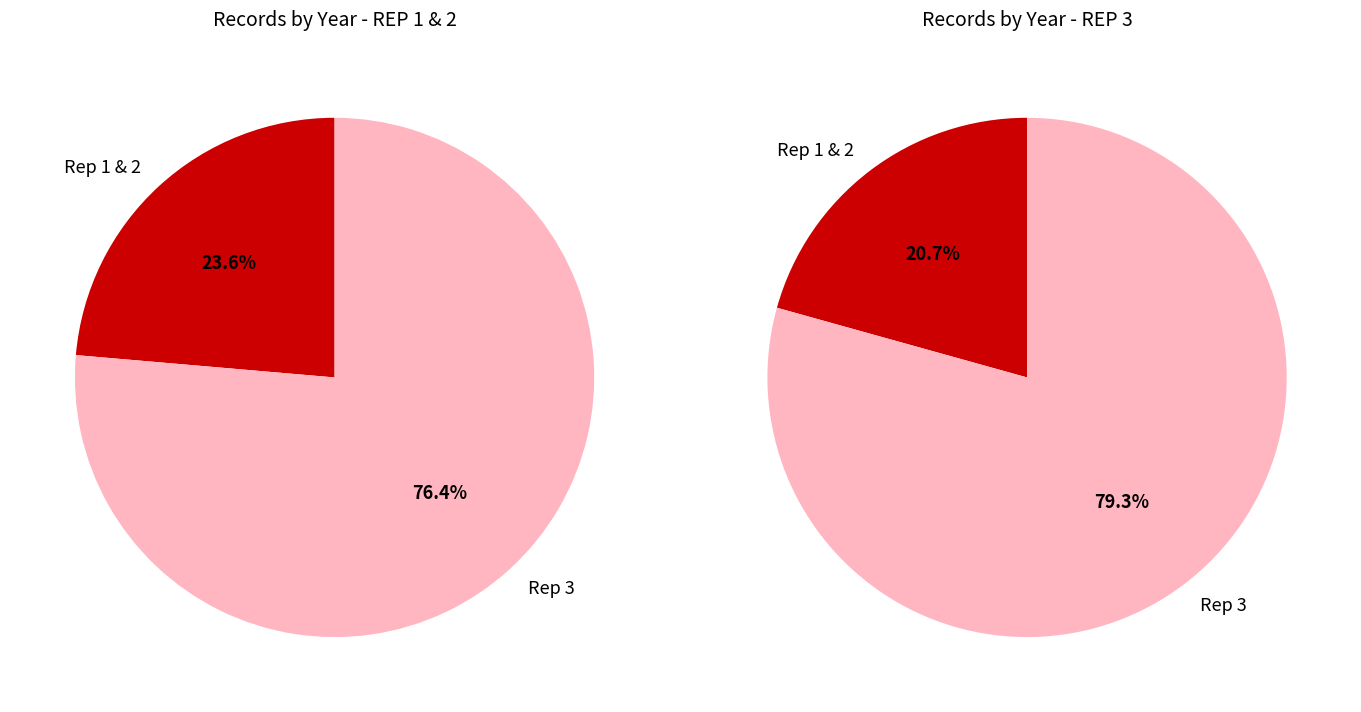

How many slices are in this pie chart?

2